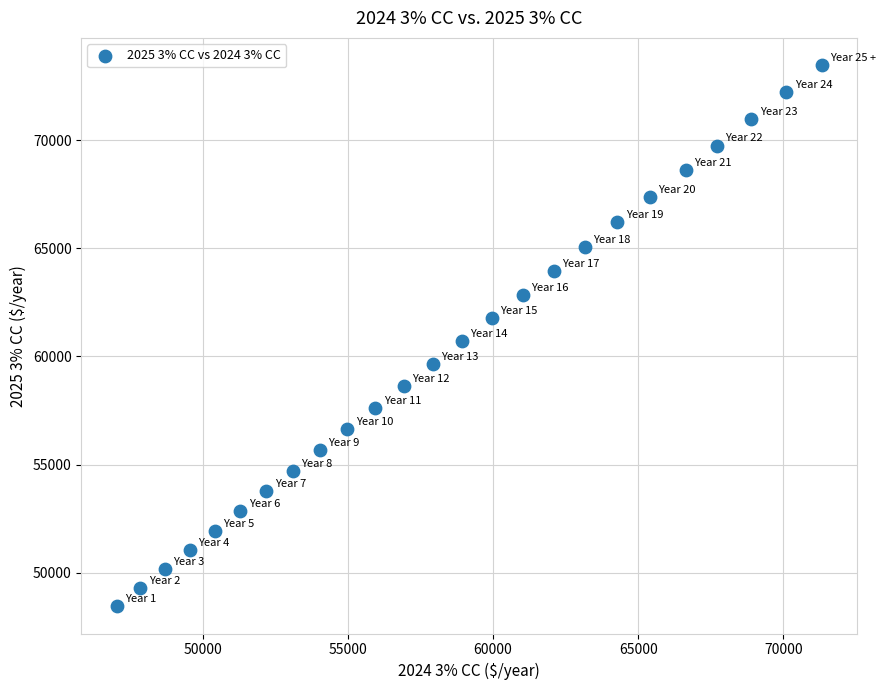

What is the range of X values (max minus min)?

24293.0